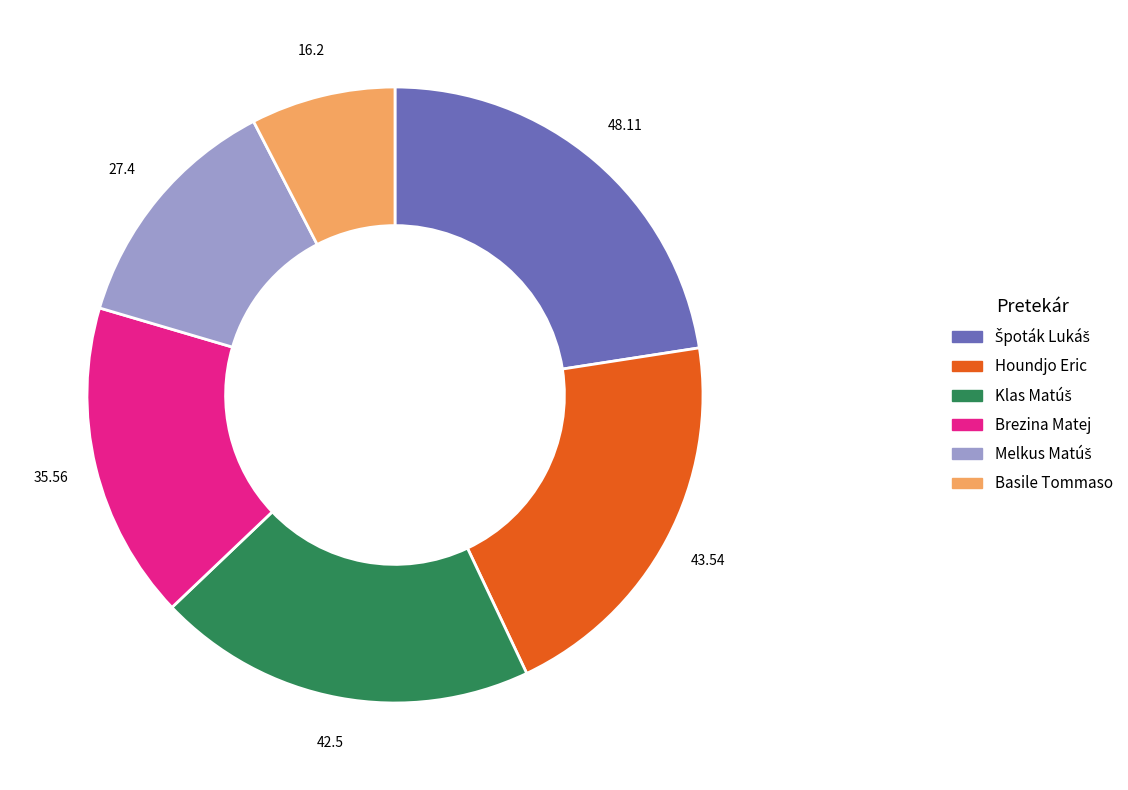

Does Houndjo Eric account for over 50% of the chart?

No